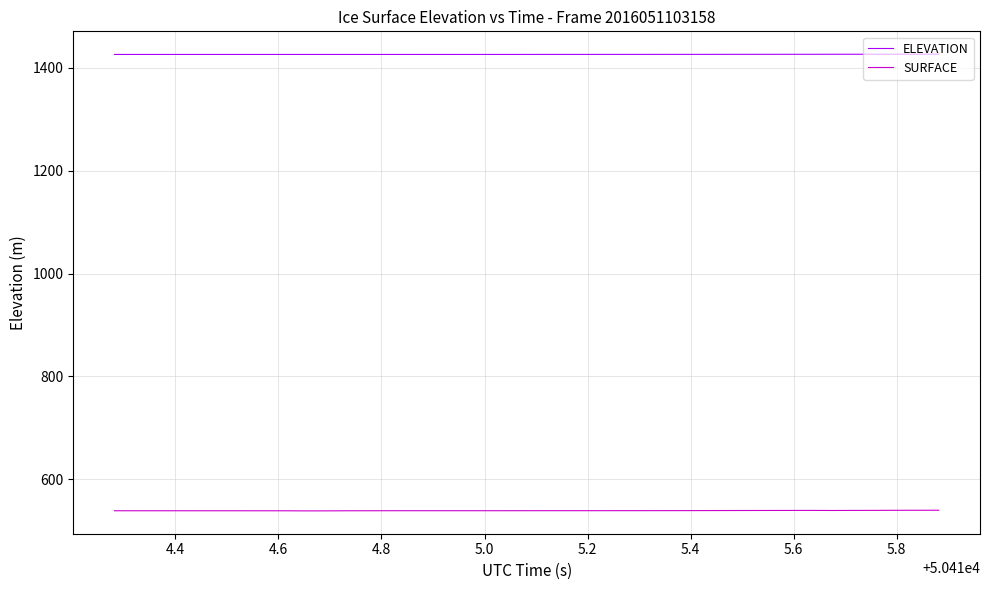

Rank the series by their average value, from highest to lowest.

ELEVATION, SURFACE